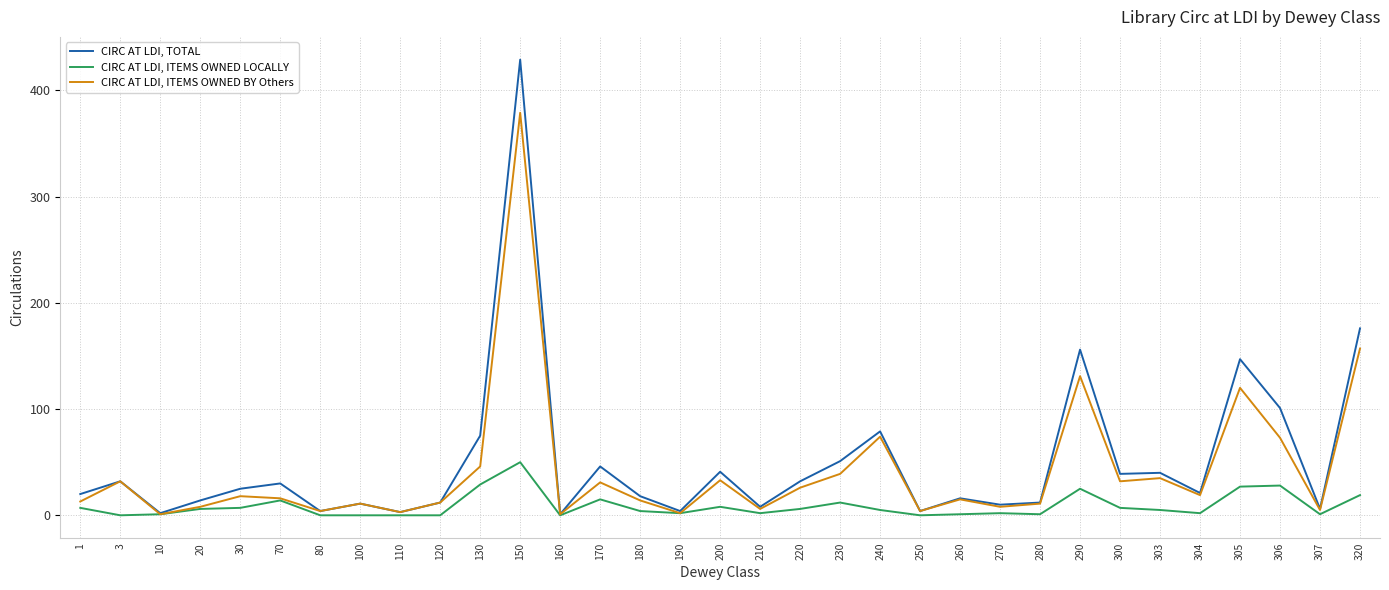

How many lines are shown in the chart?

3